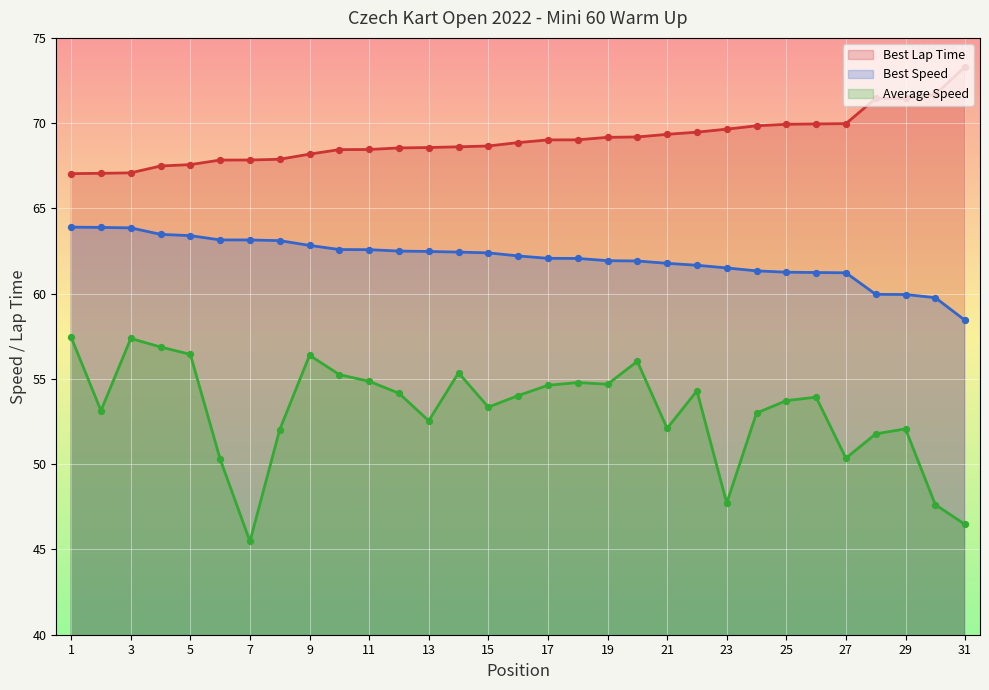

Which series has the largest Y range (max minus min)?

Average Speed